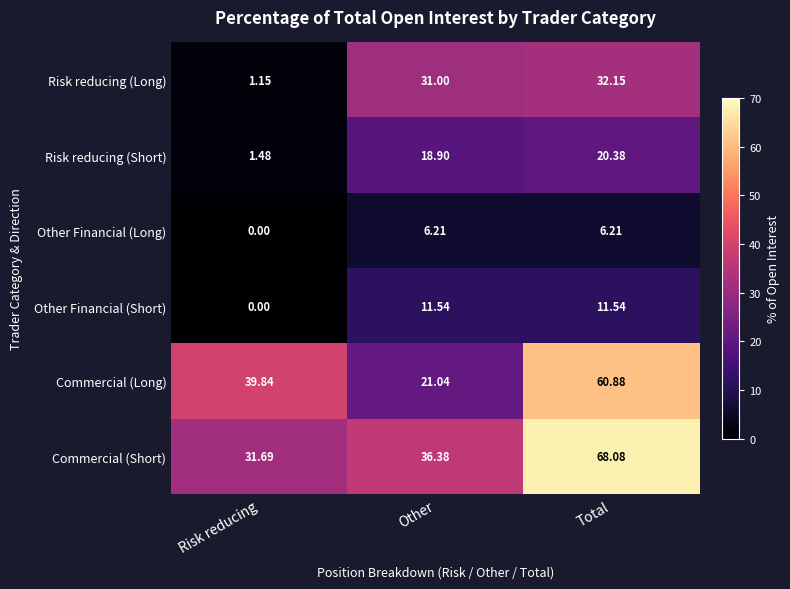

Is the value of Commercial (Long) at Total greater than the value of Other Financial (Short) at Total?

Yes